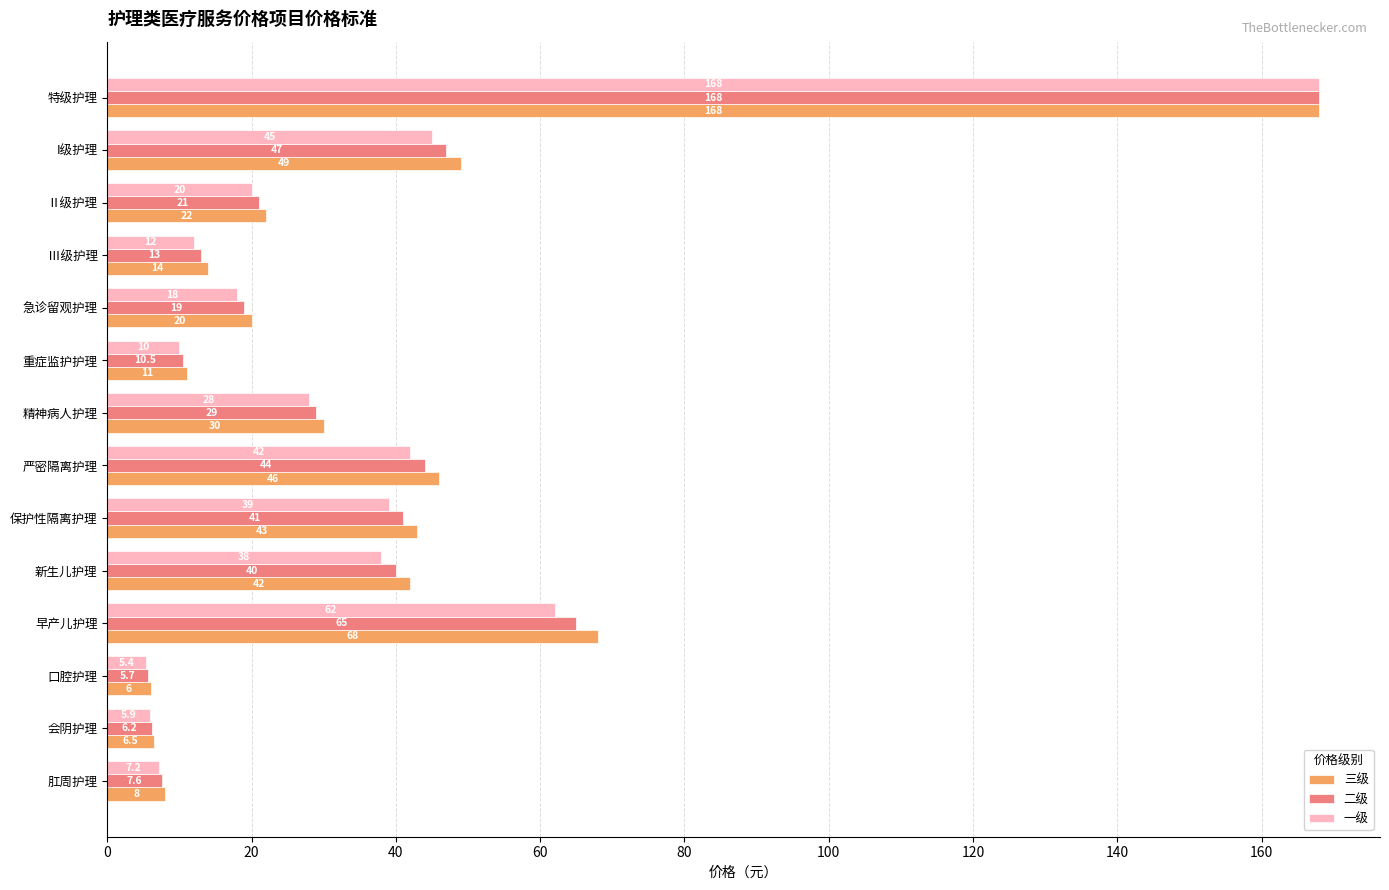

Between 精神病人护理 and 严密隔离护理, which series saw the biggest shift?

三级